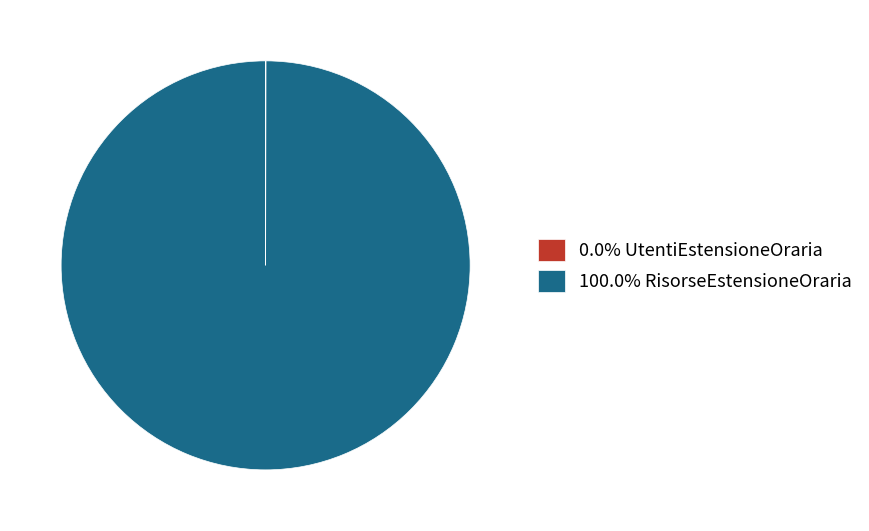

Is 100.0% RisorseEstensioneOraria the majority of the pie?

Yes